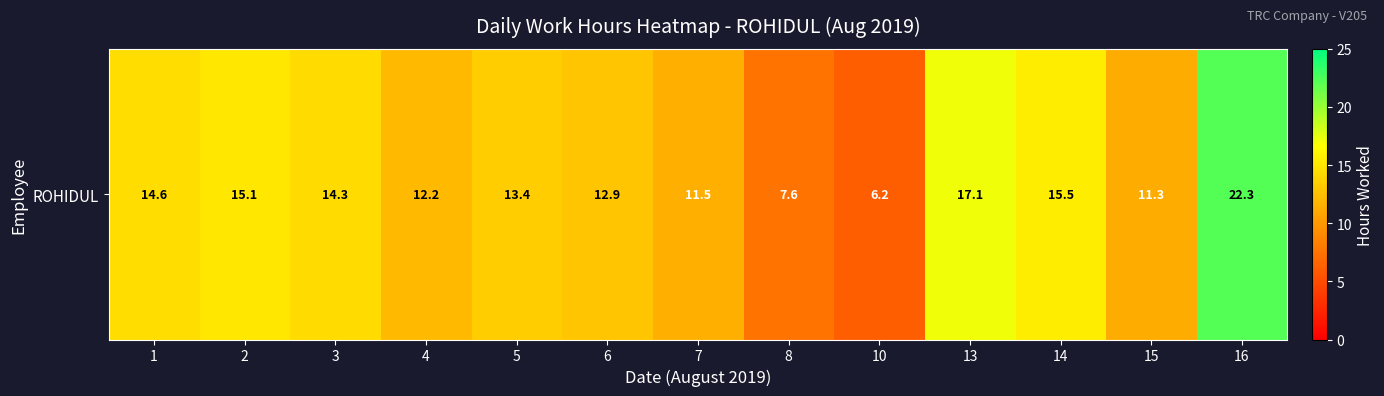

Where does the data first go above 13?

1